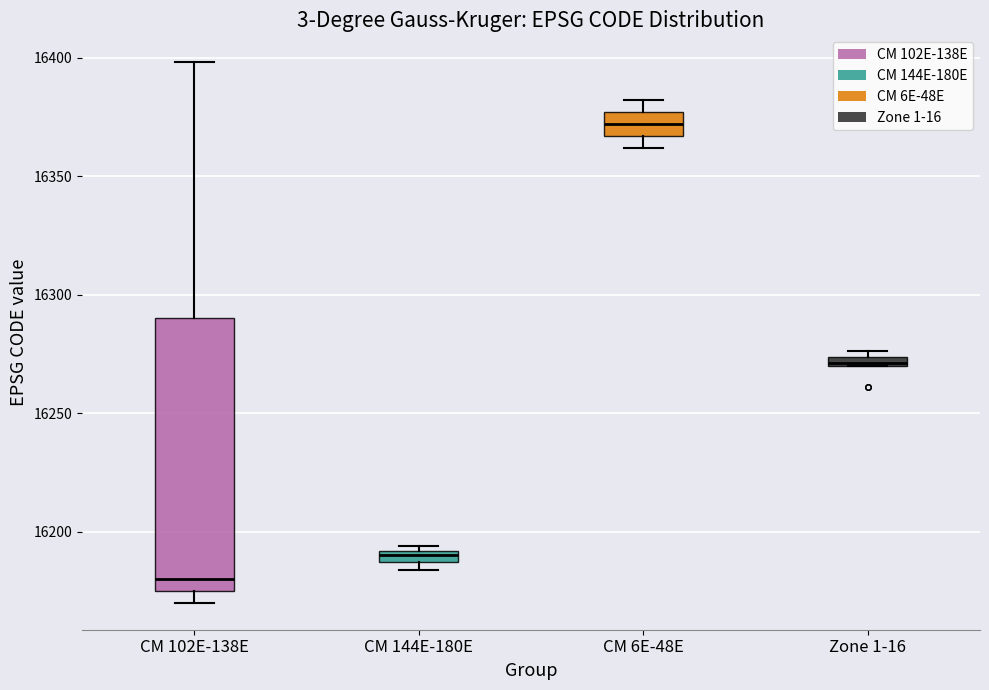

Comparing the boxes themselves (not the whiskers), which one is the tallest?

CM 102E-138E